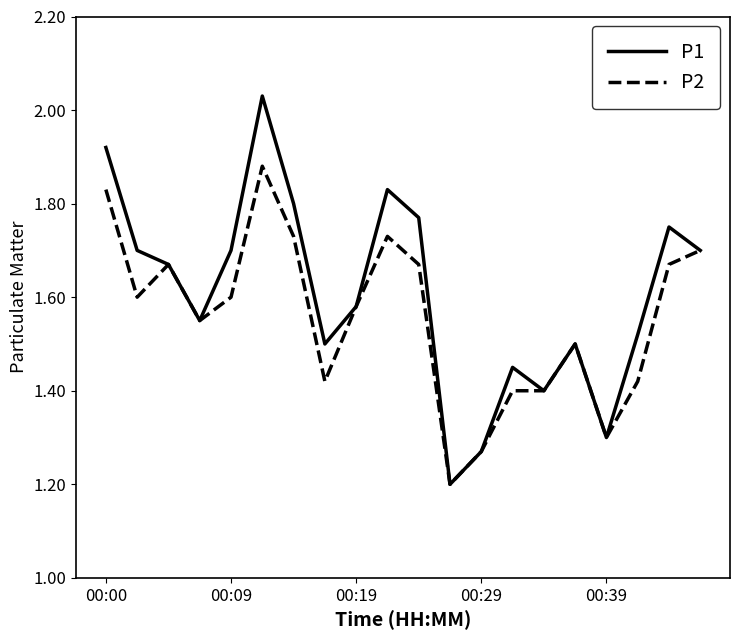

Which series has the largest total across all categories?

P1